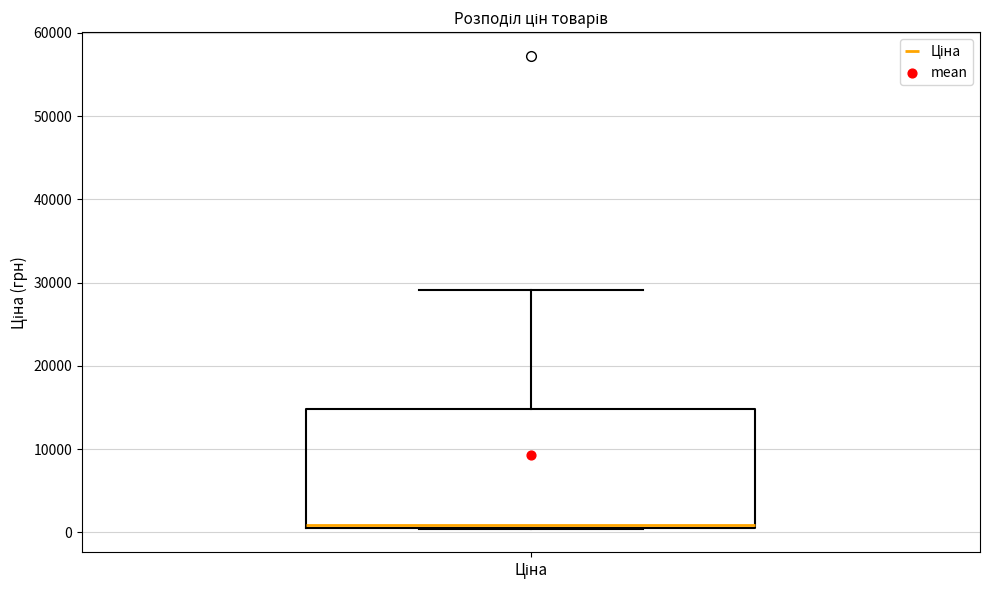

Read this box plot against the y-axis: the position of the median line, the range covered by the box, and the ends of both whiskers. The values are not printed on the chart, so give them approximately, as read against the axis.

median 1000 (just above the box's lower edge), box 1000 to 15000, whiskers 0 to 29000